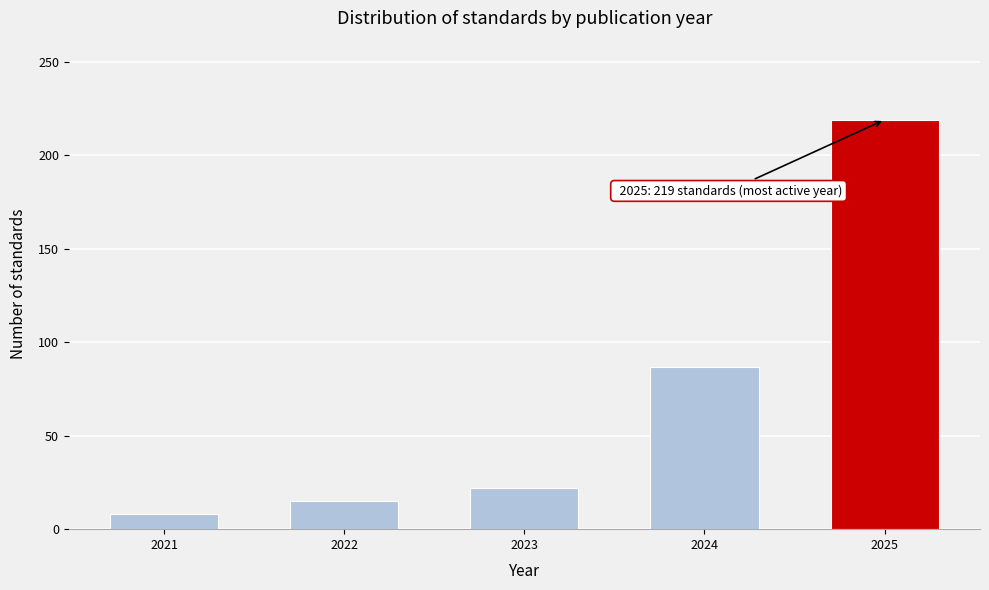

Reading right to left, extract all data points from this chart.

2025=219	2024=87	2023=22	2022=15	2021=8